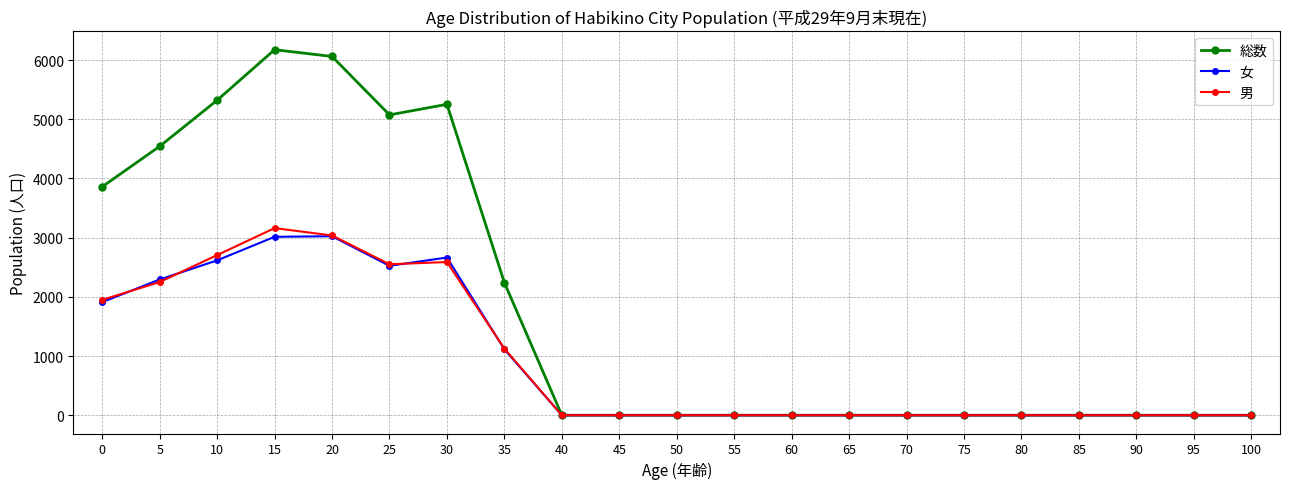

Between 10 and 40, which series saw the biggest shift?

総数